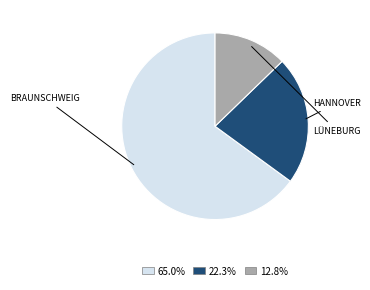

Does any single category account for the majority?

Yes